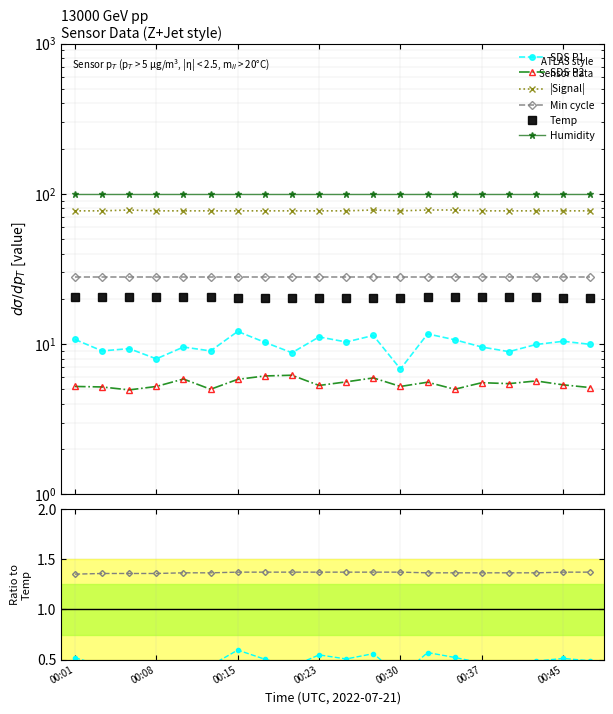

True or false: Temp has a value of 20.4 at 00:23.

True